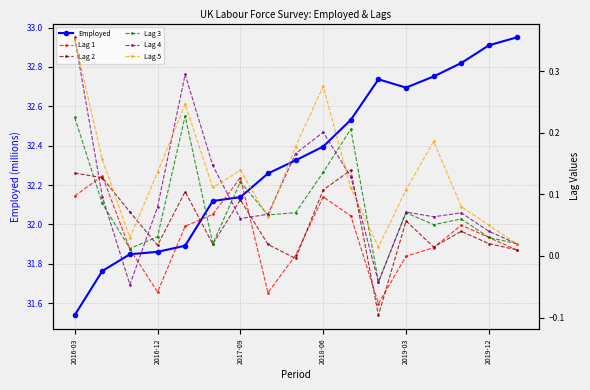

List the series in order of their peak value, lowest first.

Lag 1, Lag 2, Lag 3, Lag 5, Lag 4, Employed